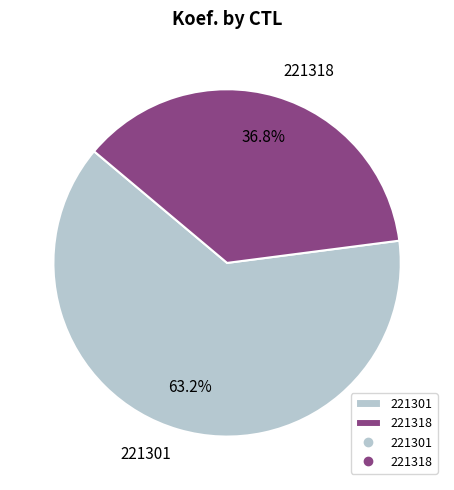

The 221301 slice represents 63% of the pie. True or false?

True